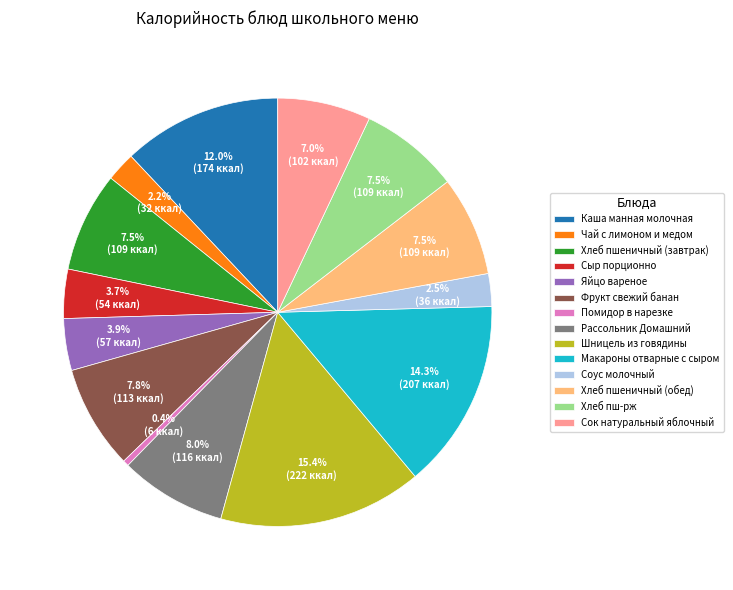

How many slices are in this pie chart?

14